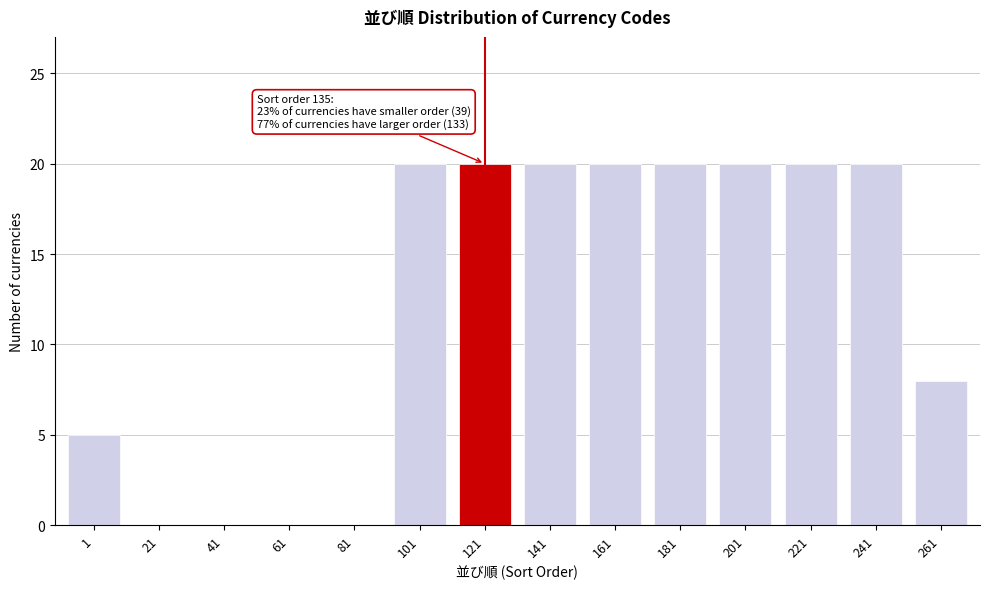

Reading right to left, extract all data points from this chart.

261=8	241=20	221=20	201=20	181=20	161=20	141=20	121=20	101=20	81=0	61=0	41=0	21=0	1=5